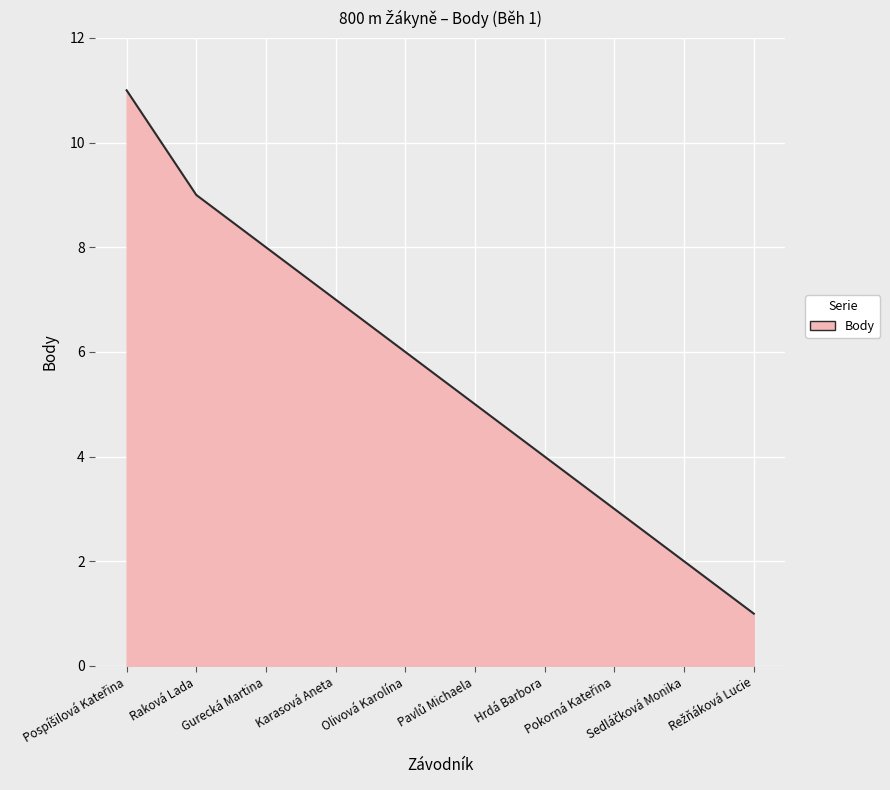

Reading left to right, transcribe all the data shown in this chart.

11	9	8	7	6	5	4	3	2	1